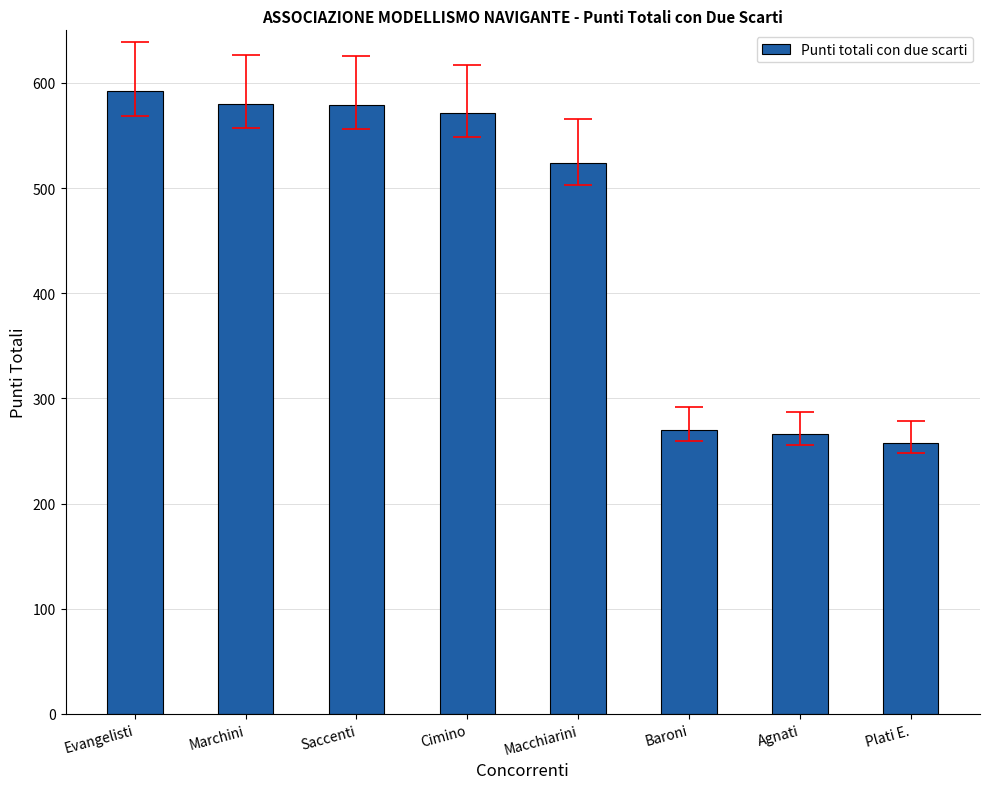

Read the value at Agnati, to the nearest 5.

265